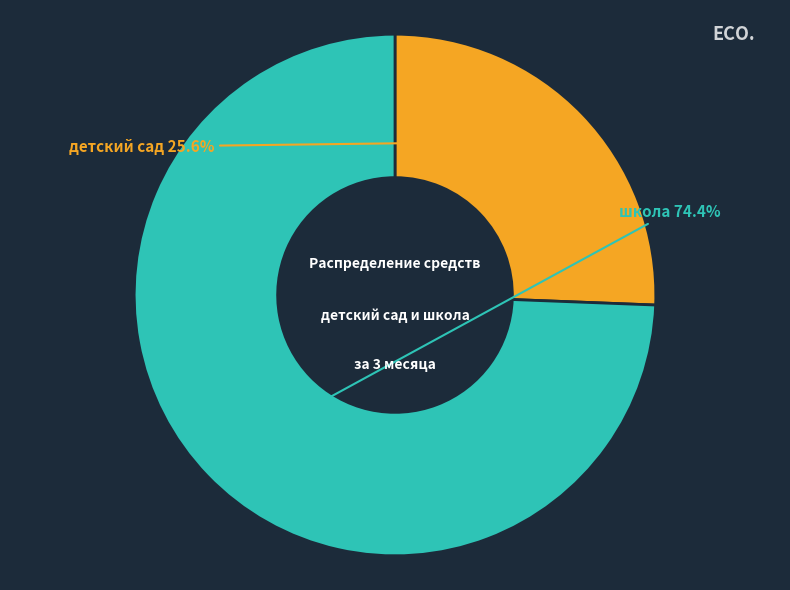

Does any single category account for the majority?

Yes